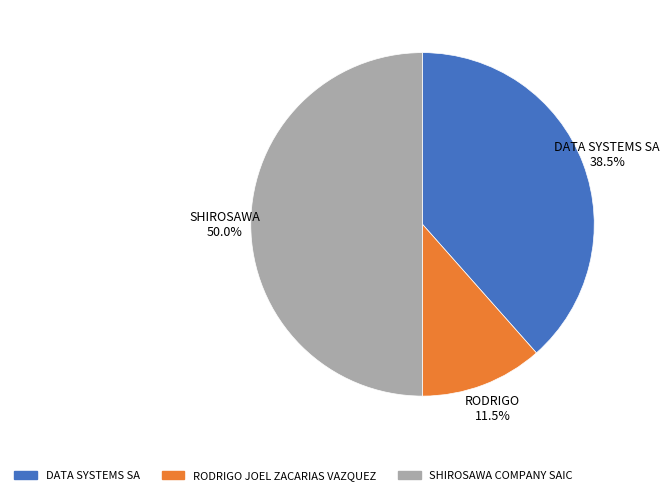

Is the sum of RODRIGO JOEL ZACARIAS VAZQUEZ and SHIROSAWA COMPANY SAIC greater than half?

Yes